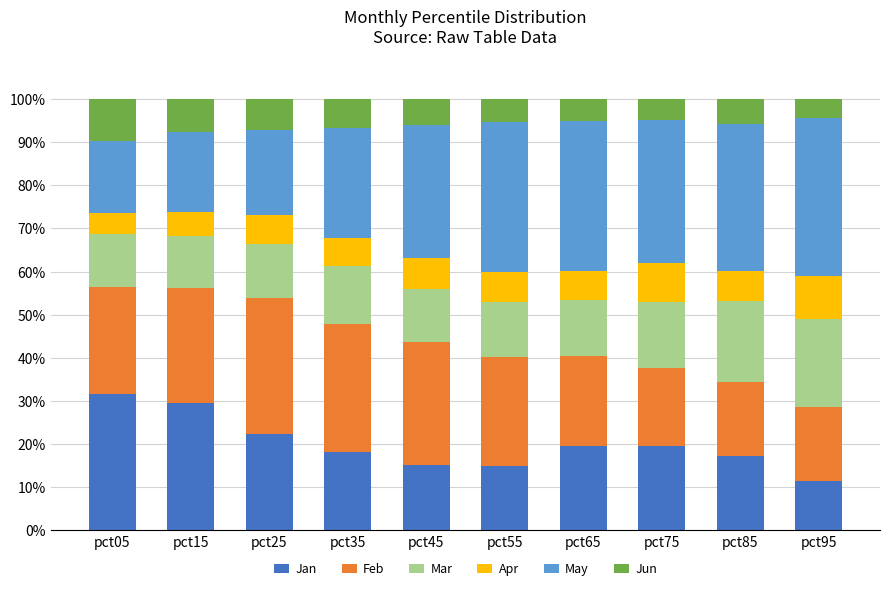

What is the total value across all series at pct05?

100.0